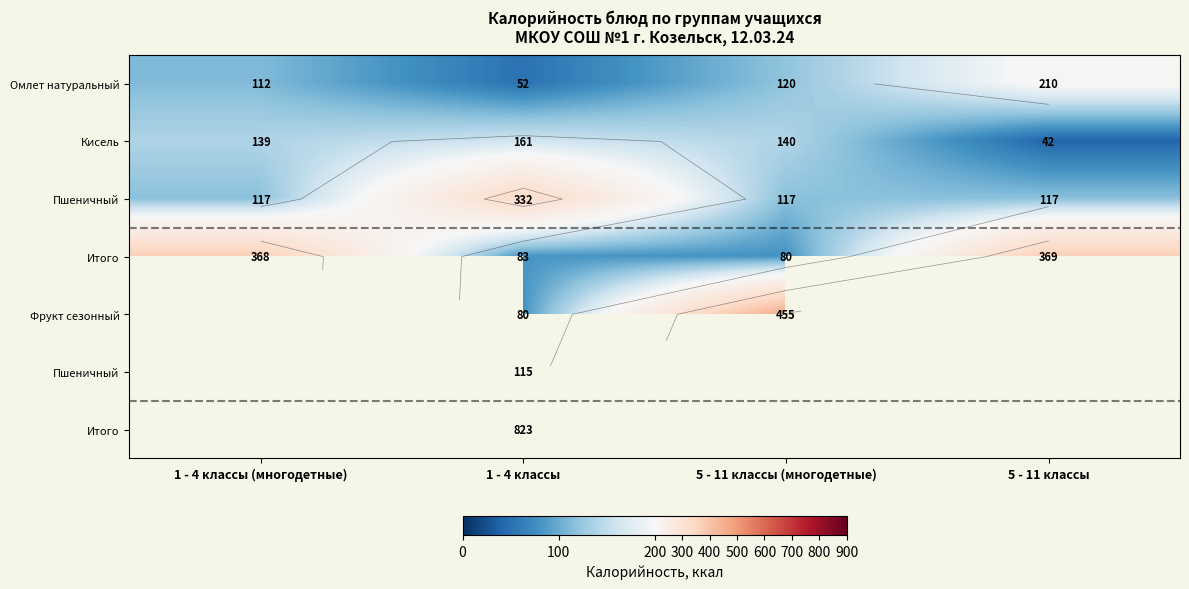

What is the difference between the highest and lowest values at 1 - 4 классы (многодетные)?

256.0